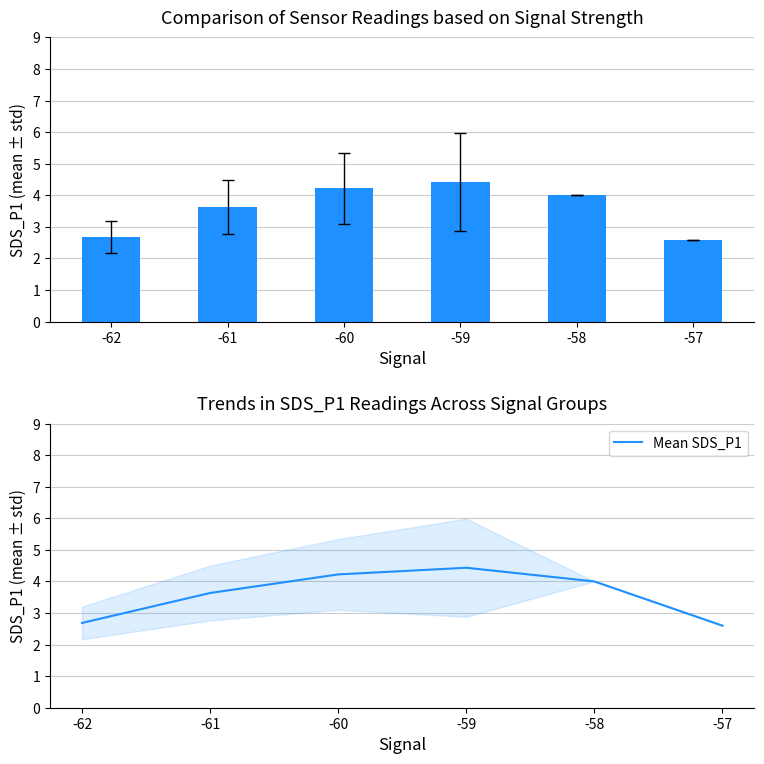

At which label is the value closest to 3?

-62